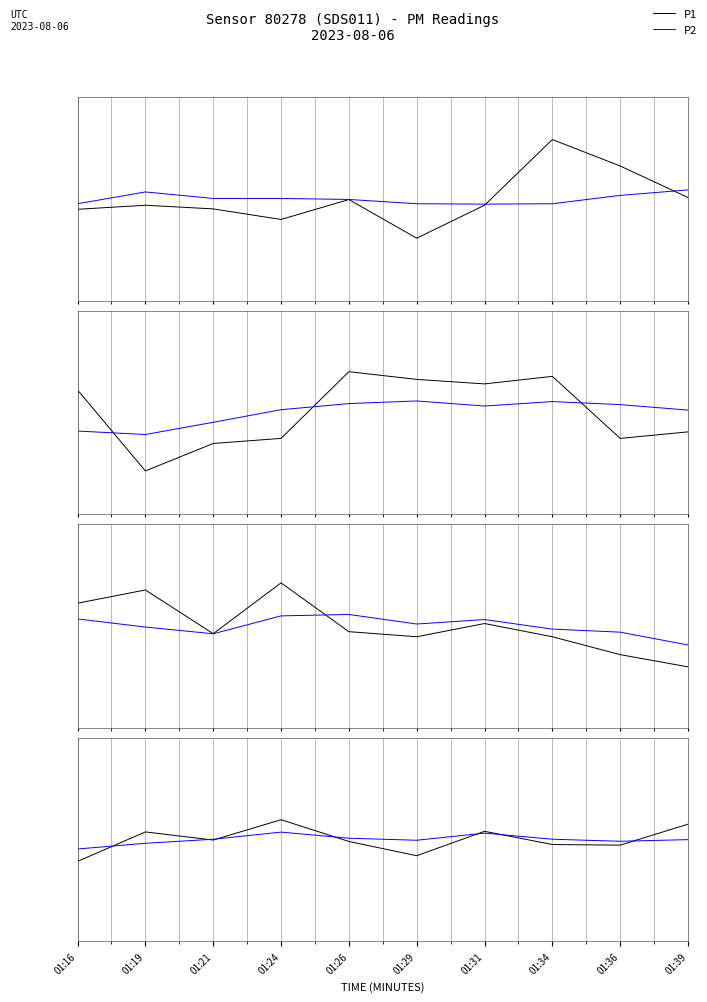

What is the difference between the highest and lowest values at 01:16?

0.6